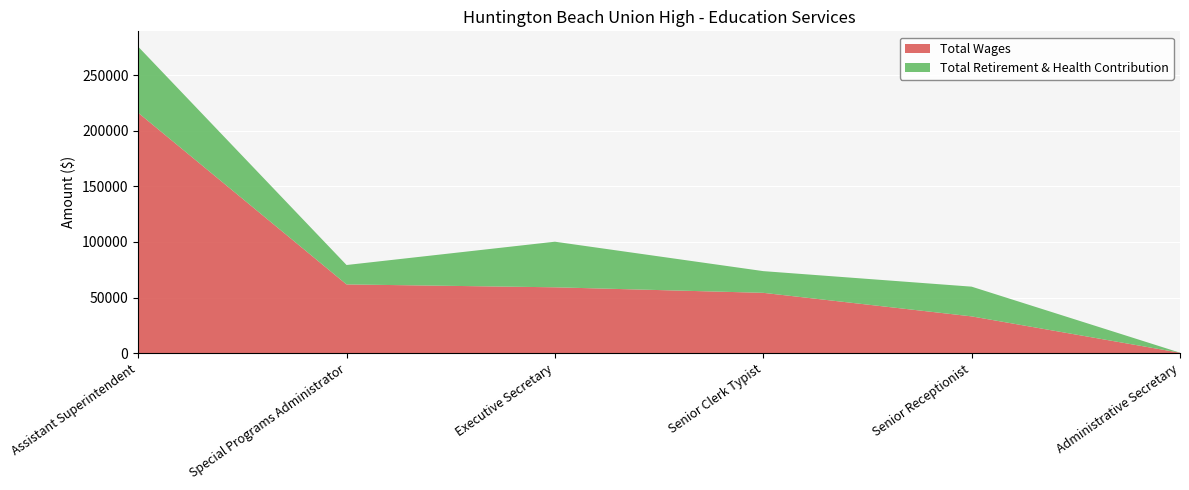

Reading left to right, list all the values displayed in this chart.

Total Wages: Assistant Superintendent=216108	Special Programs Administrator=61846	Executive Secretary=59251	Senior Clerk Typist=54284	Senior Receptionist=33119	Administrative Secretary=462
Total Retirement & Health Contribution: Assistant Superintendent=59407	Special Programs Administrator=17439	Executive Secretary=40978	Senior Clerk Typist=19505	Senior Receptionist=26713	Administrative Secretary=25